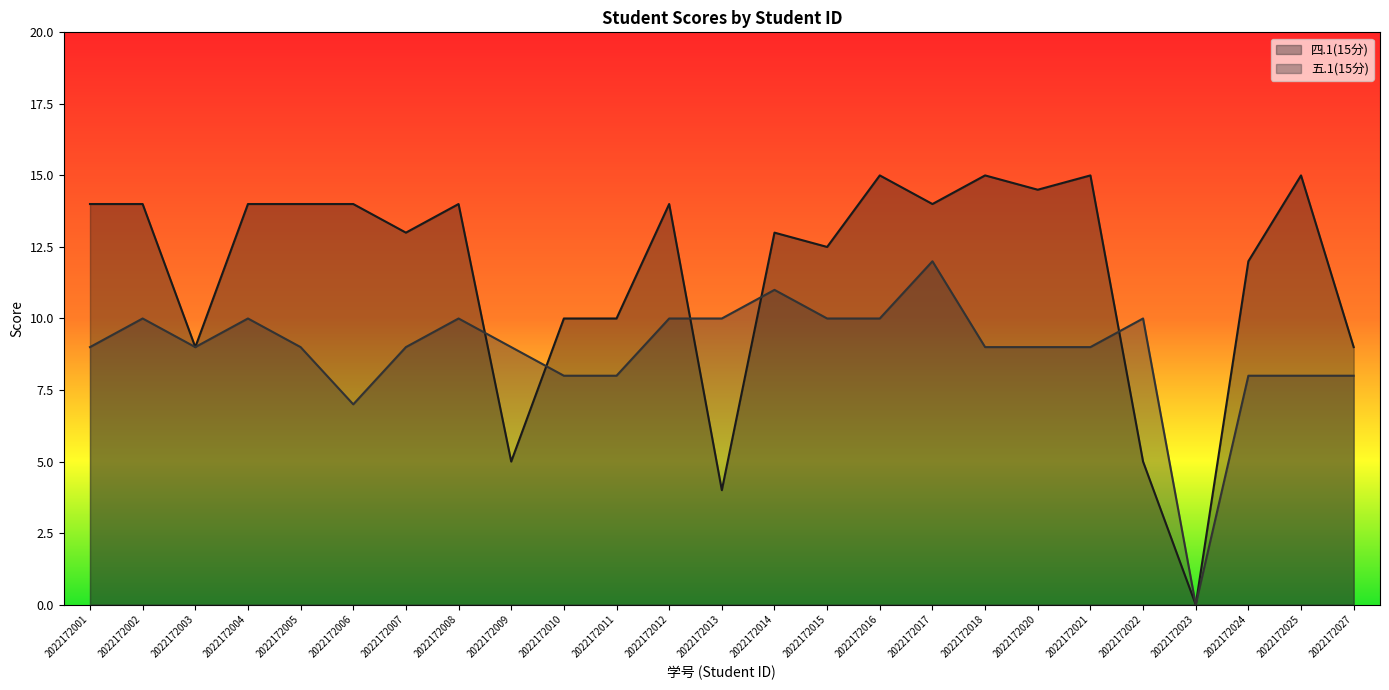

At which category does 五.1(15分) reach its first local valley?

2022172003